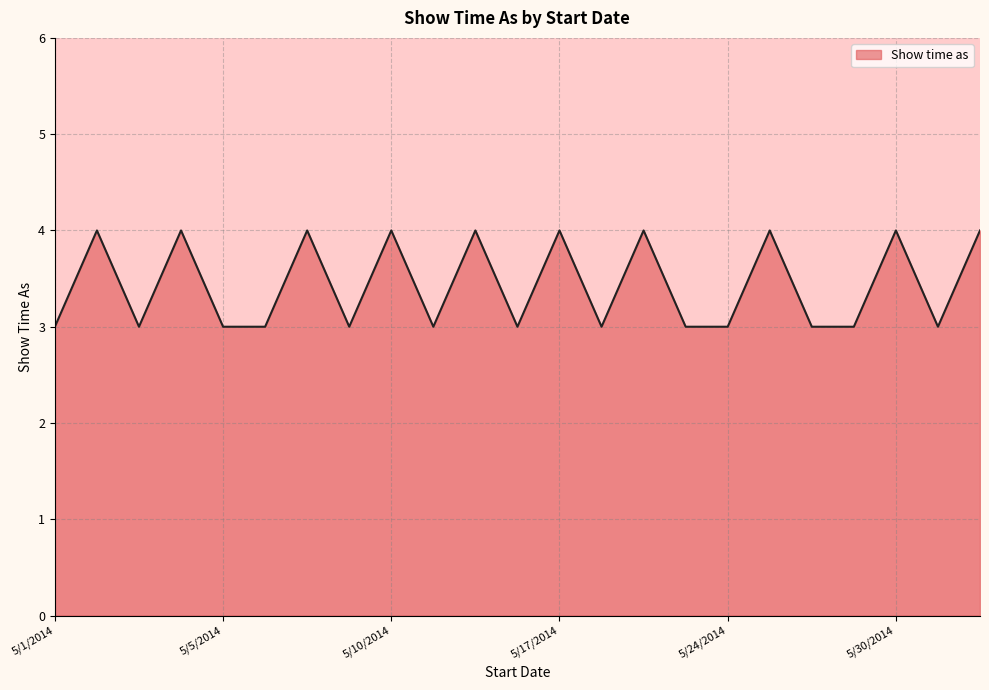

What is the minimum value shown in the chart?

3